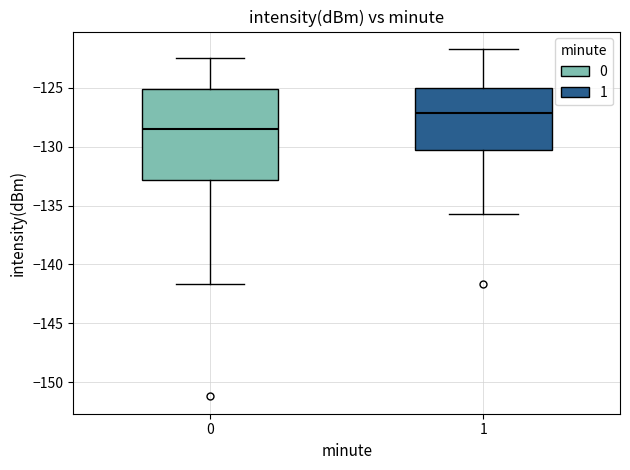

Which box's median line is the lowest?

0